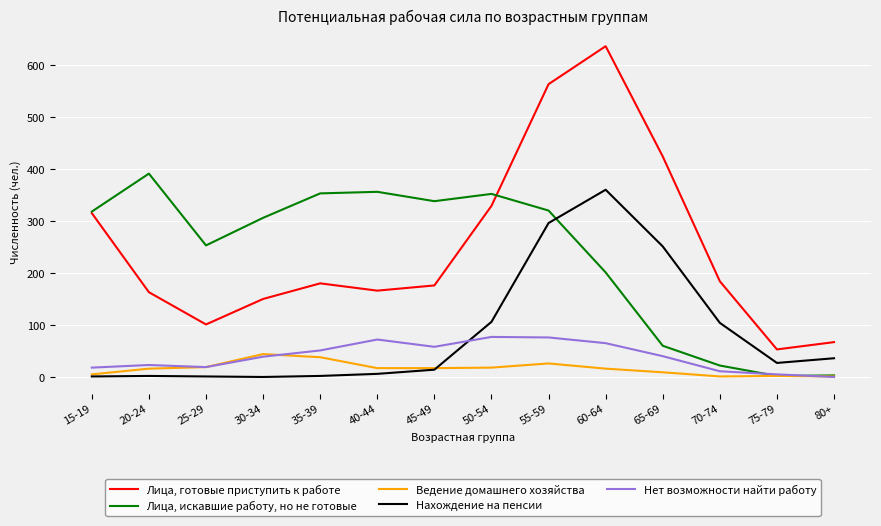

True or false: Нахождение на пенсии and Лица, готовые приступить к работе intersect in this chart.

False